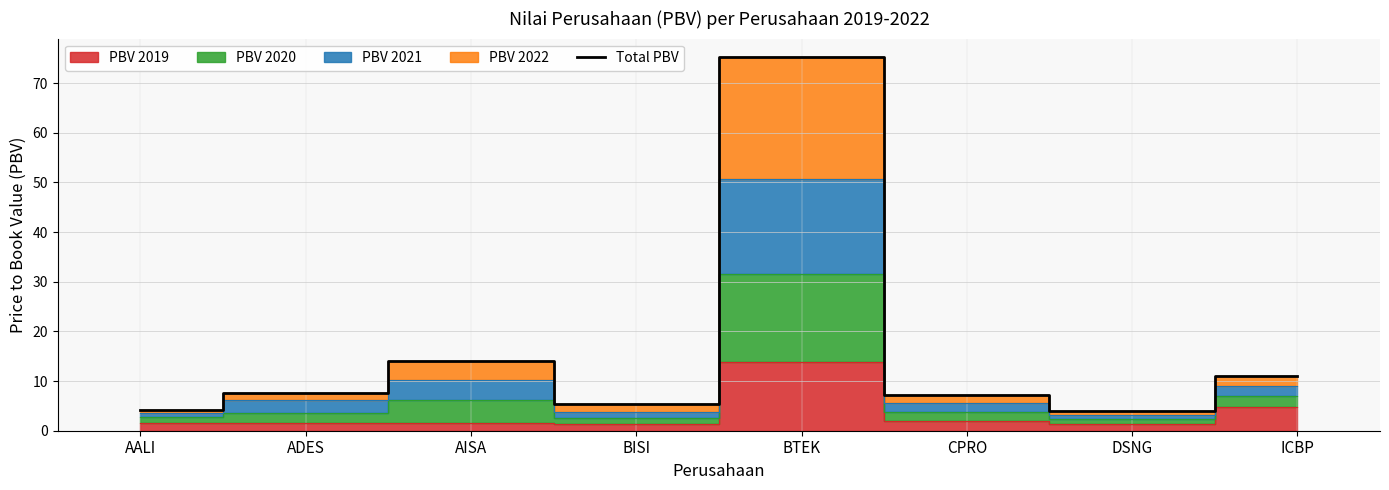

Count the number of categories in the chart.

8